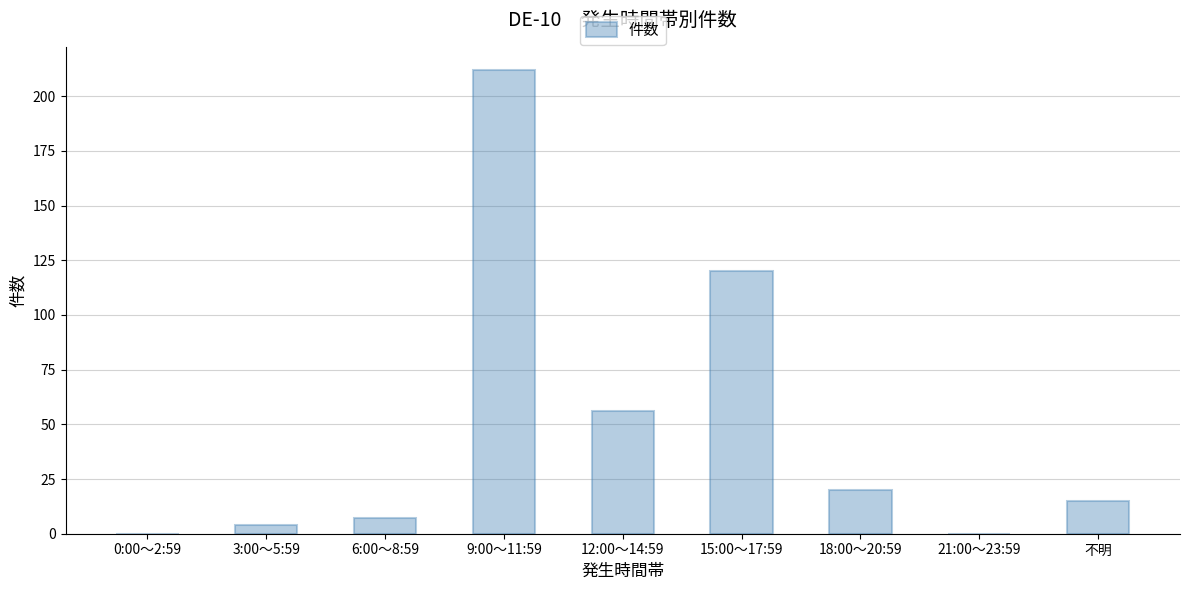

What is the approximate value at 9:00～11:59?

212